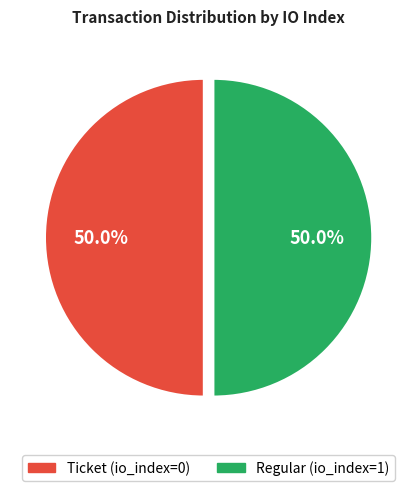

What is the ratio of the value at Regular (io_index=1) to the value at Ticket (io_index=0)?

1.0